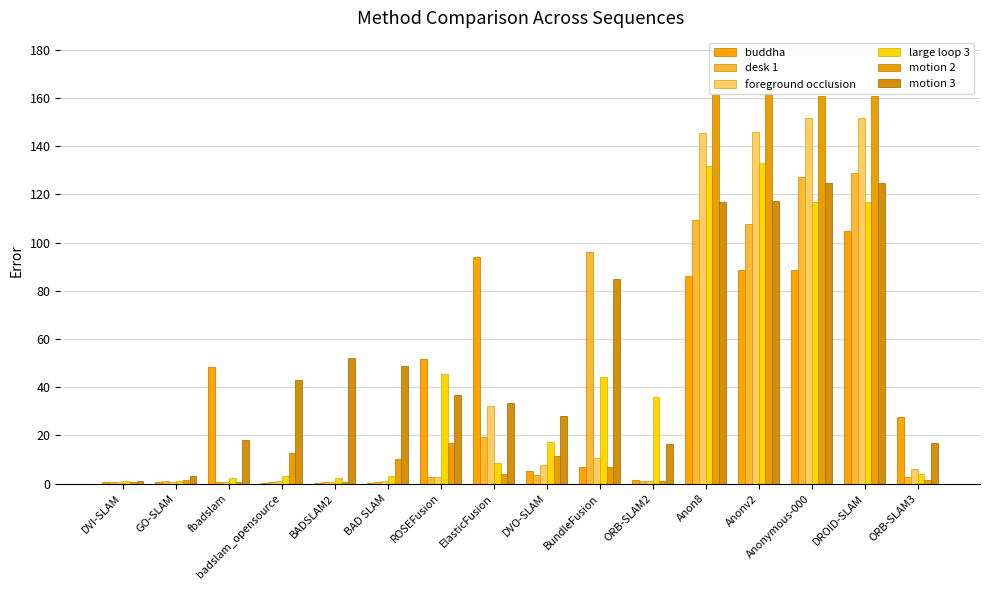

How many groups of bars are there?

16